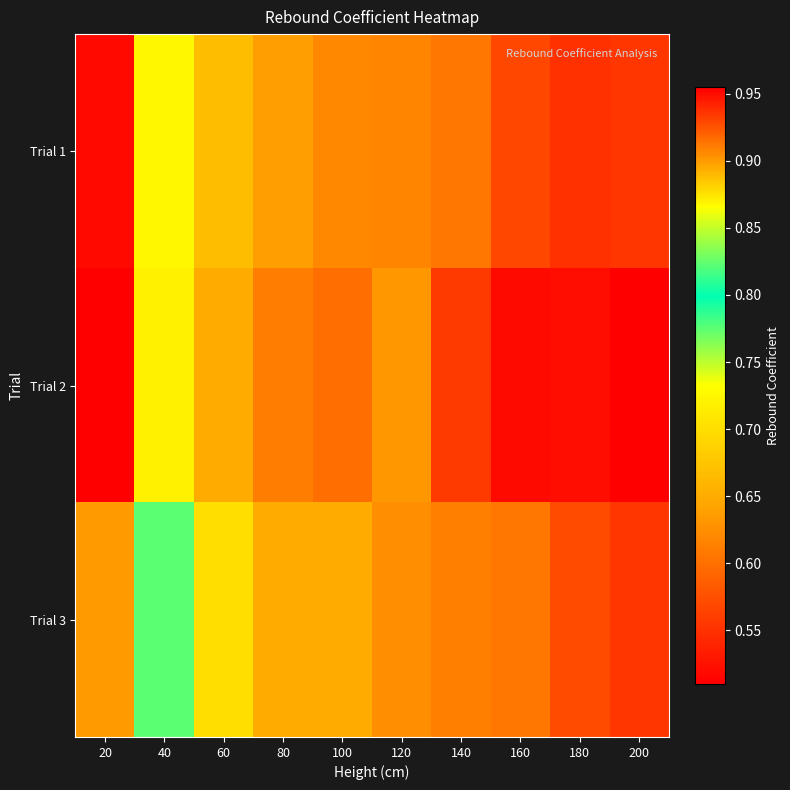

Reading left to right, list all the values displayed in this chart.

Trial 1: 20=0.9	40=0.7	60=0.7	80=0.6	100=0.6	120=0.6	140=0.6	160=0.6	180=0.6	200=0.6
Trial 2: 20=1.0	40=0.7	60=0.7	80=0.6	100=0.6	120=0.6	140=0.6	160=0.5	180=0.5	200=0.5
Trial 3: 20=0.9	40=0.8	60=0.7	80=0.7	100=0.7	120=0.6	140=0.6	160=0.6	180=0.6	200=0.6